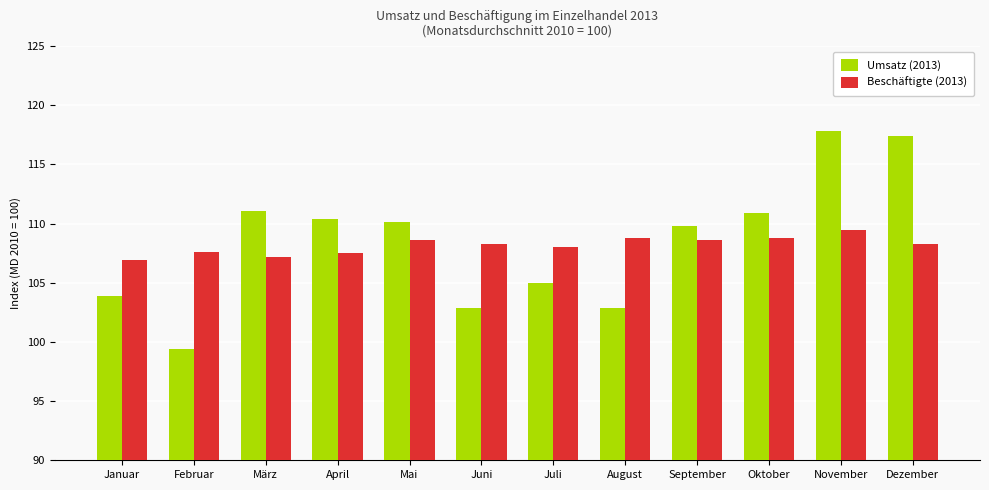

At how many categories does at least one series exceed 101?

12